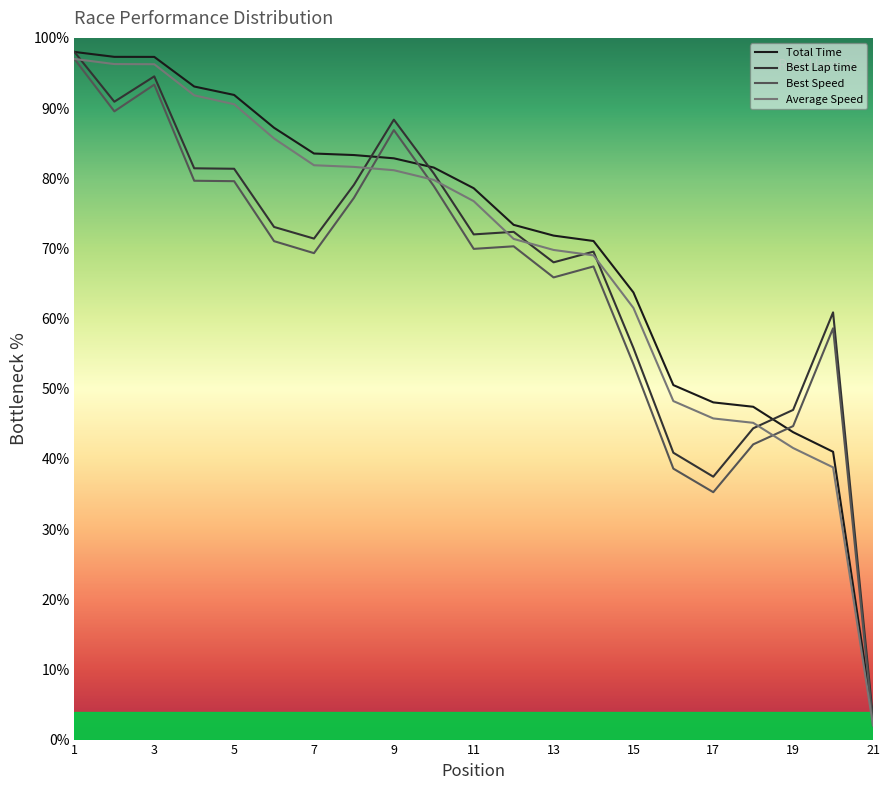

What is the spread (max minus min) of values at 11?

8.6